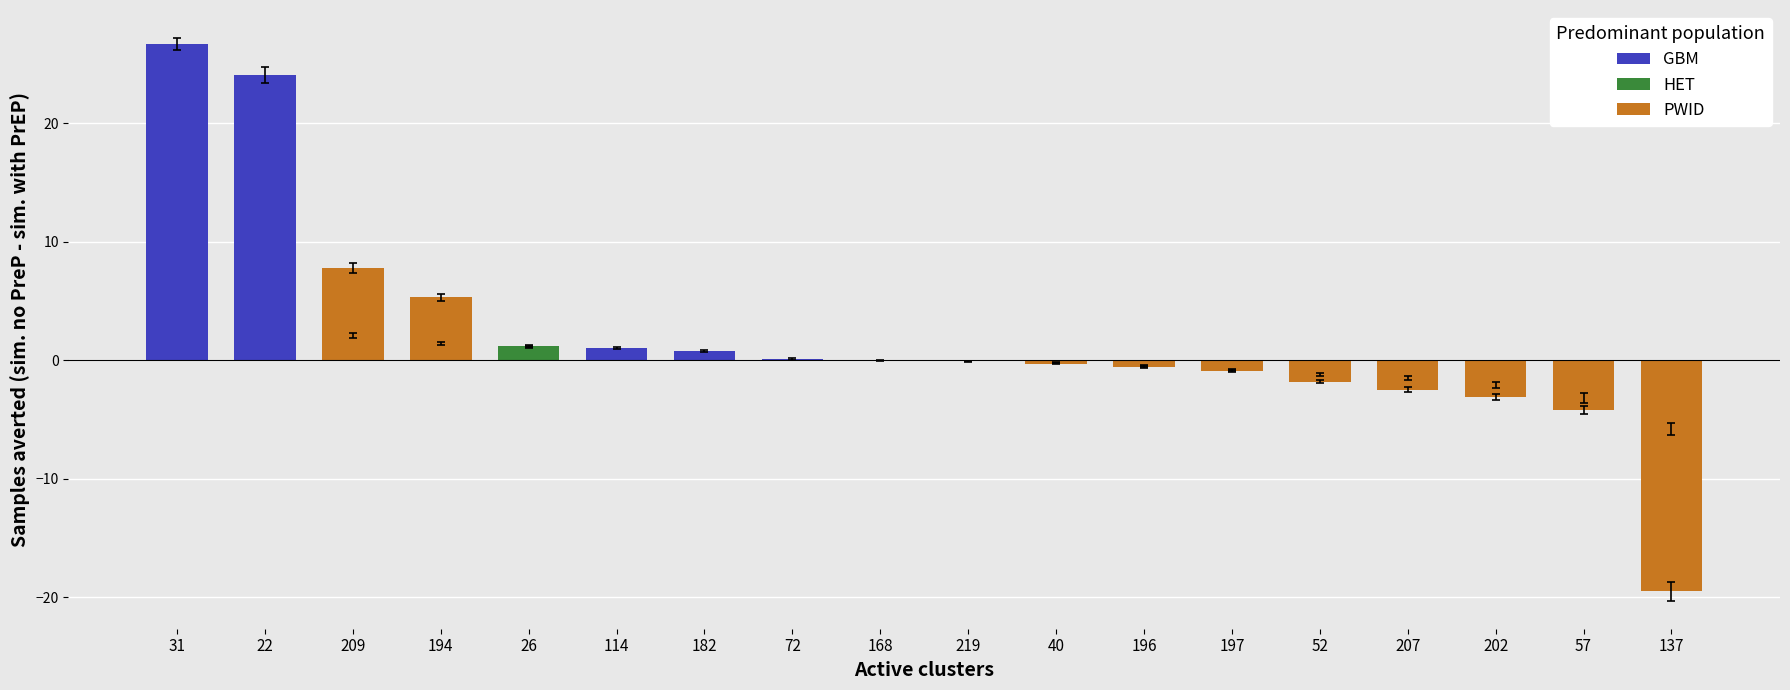

At which label does PWID reach its peak?

209